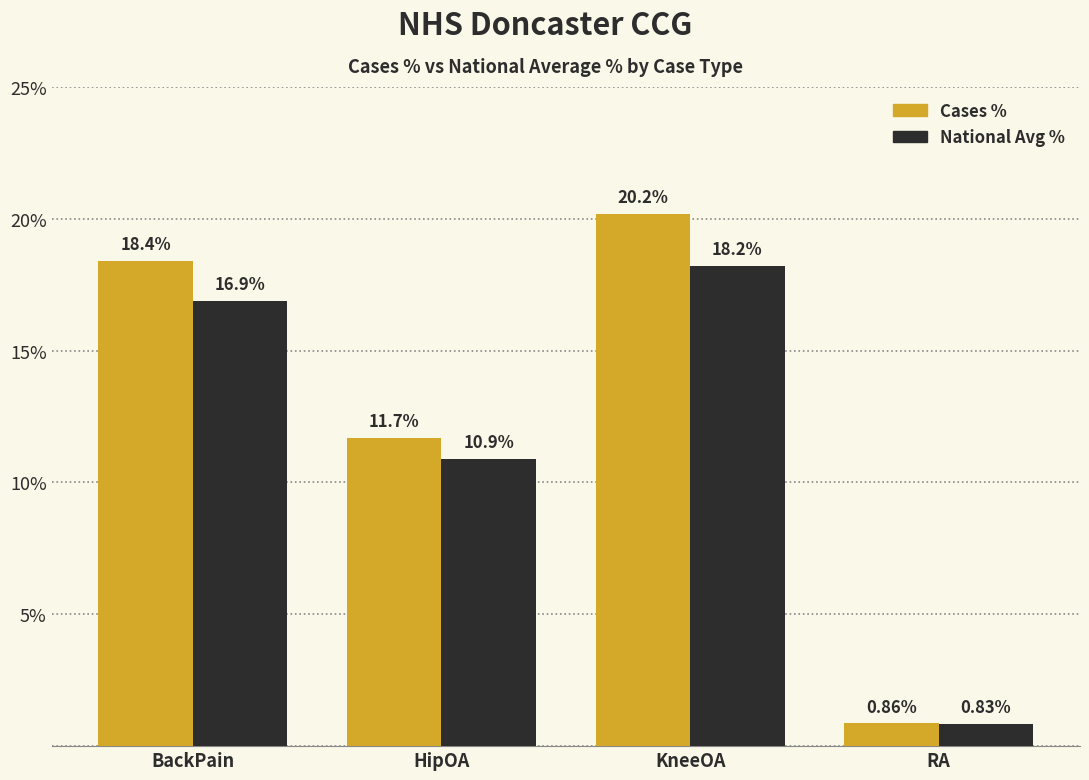

At which category is the sum across all series the highest?

KneeOA